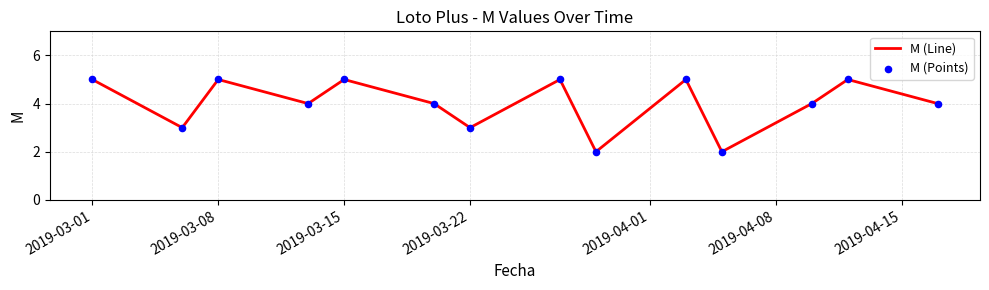

What is the greatest value displayed?

5